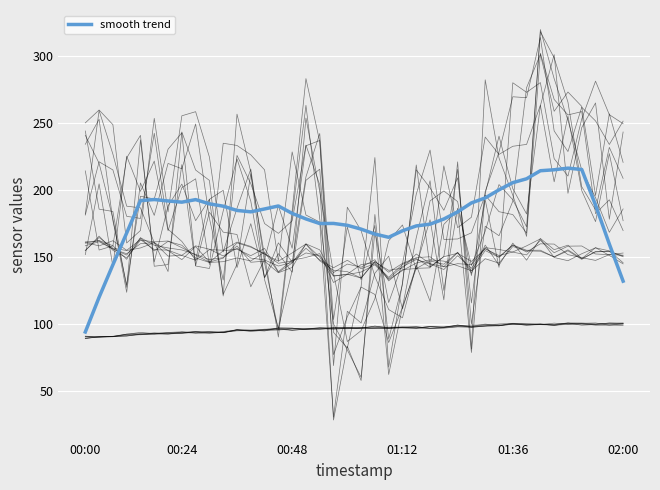

What is the difference between the second highest and minimum values?

121.1